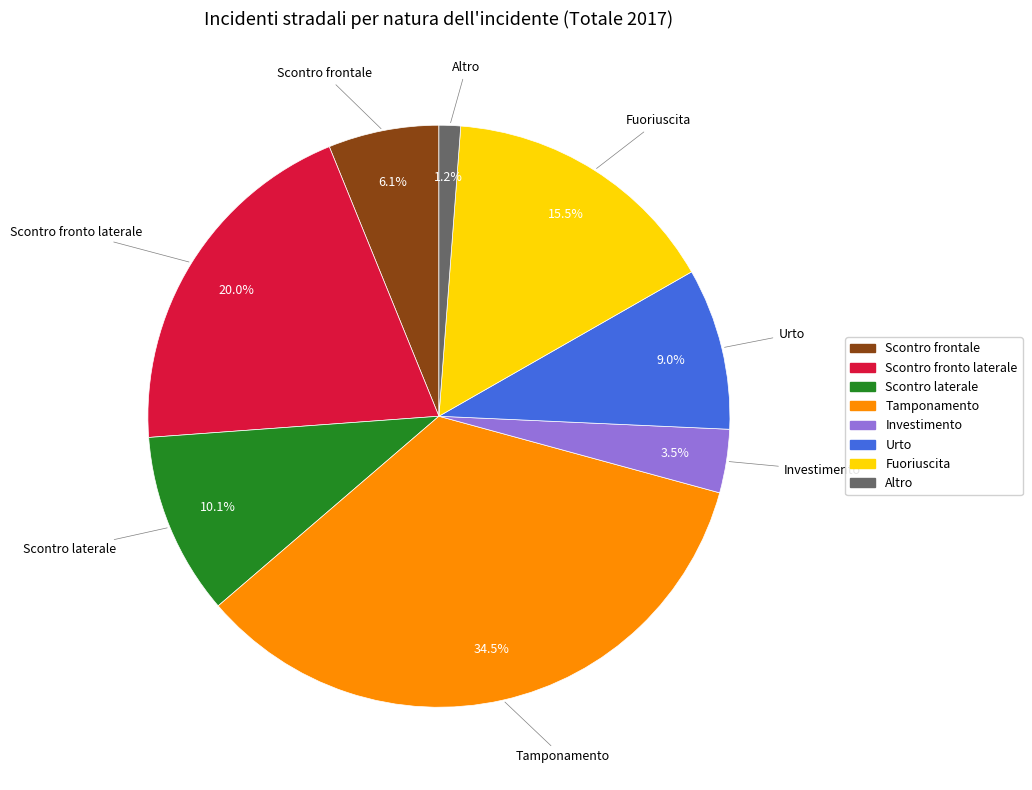

Do Investimento and Scontro fronto laterale together represent more than half of the pie?

No